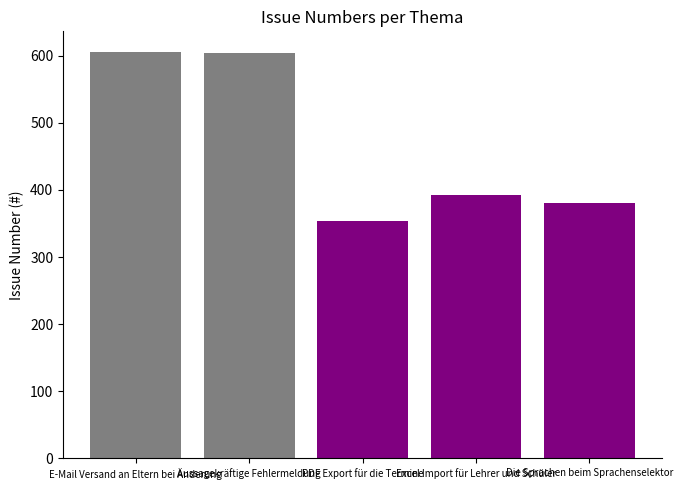

Reading right to left, transcribe all the data shown in this chart.

Die Sprachen beim Sprachenselektor=380	Excel Import für Lehrer und Schüler=392	PDF Export für die Termine=354	Aussagekräftige Fehlermeldung=604	E-Mail Versand an Eltern bei Änderung=606